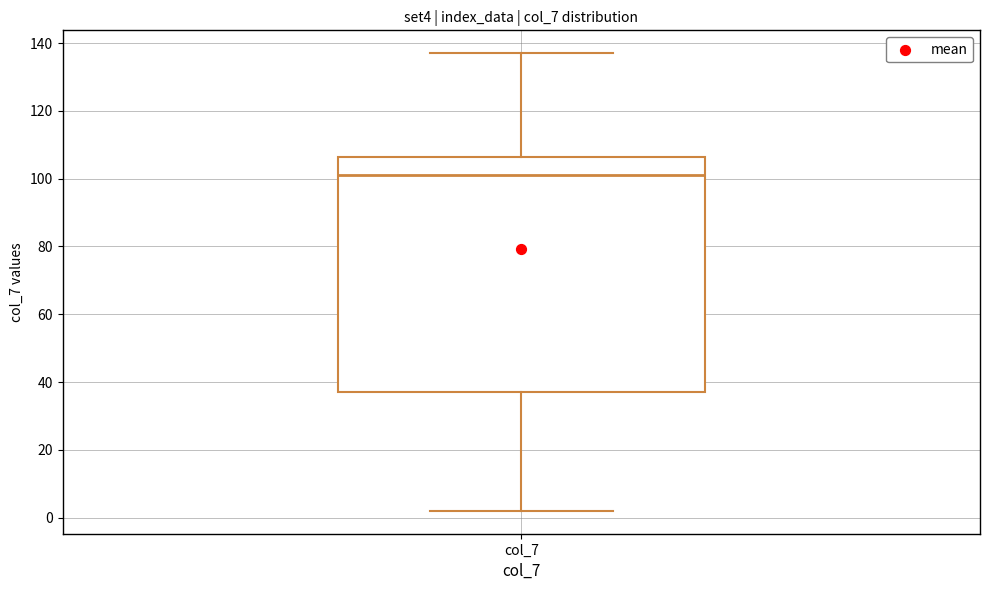

Read this box plot against the y-axis: the position of the median line, the range covered by the box, and the ends of both whiskers. The values are not printed on the chart, so give them approximately, as read against the axis.

median 102, box 38 to 106, whiskers 2 to 138